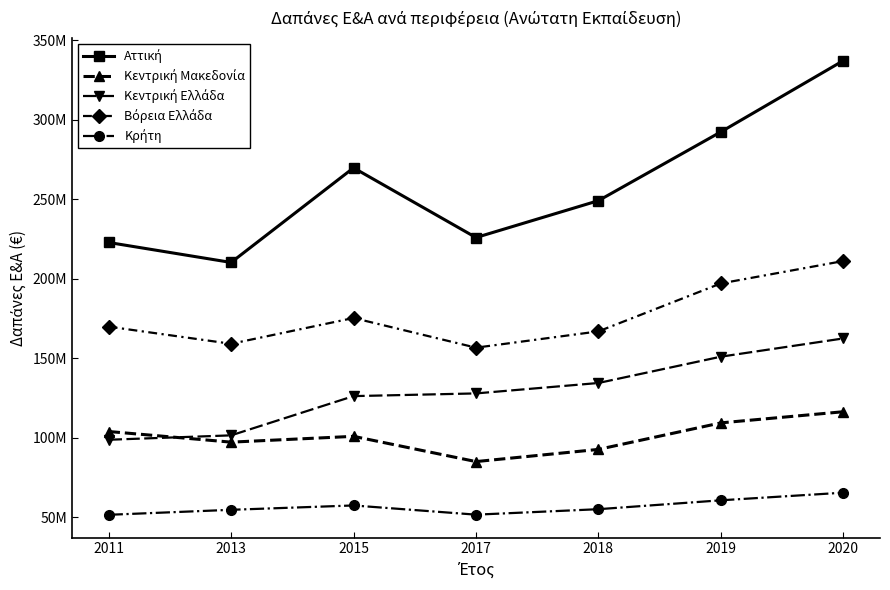

What is the difference between the maximum and second lowest values in the Κεντρική Μακεδονία series?

23700000